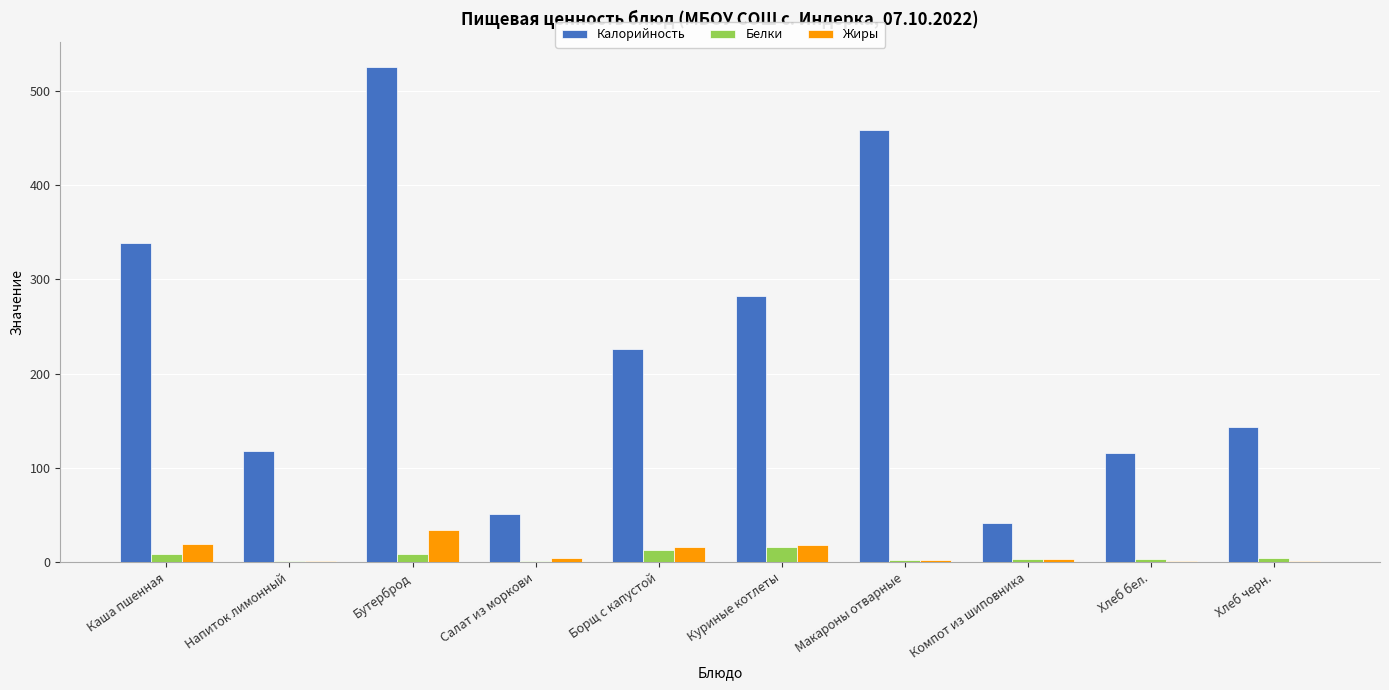

The Жиры series shows 33.4 at Бутерброд. True or false?

True